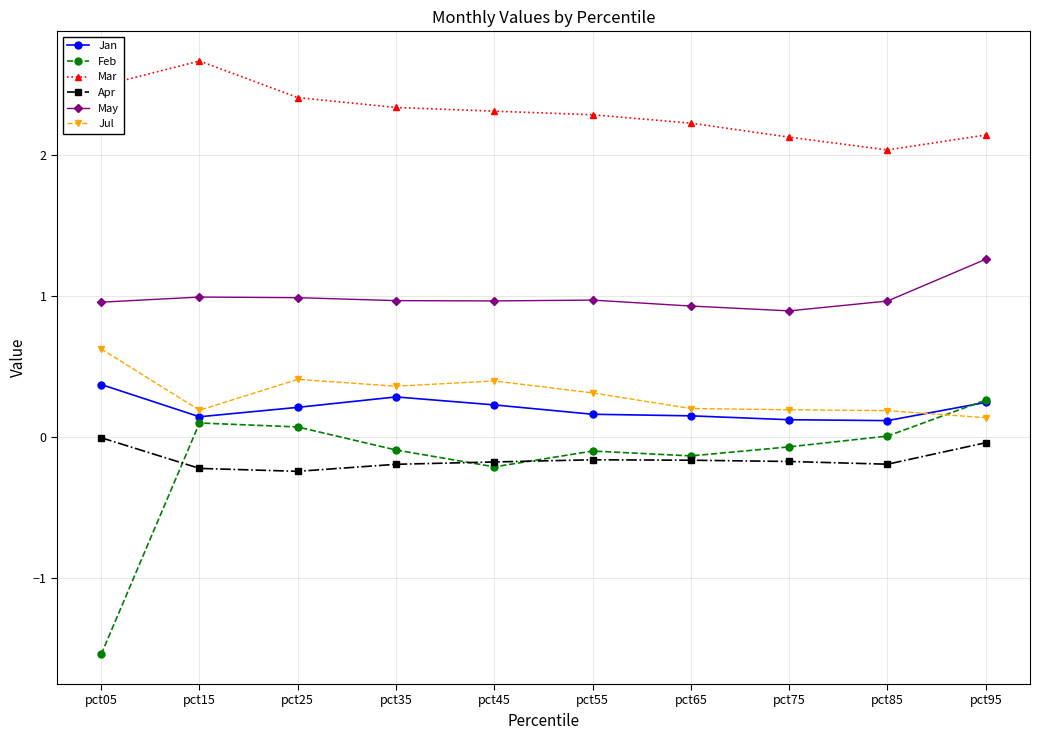

The value of Mar at pct35 is 2.3. True or false?

True